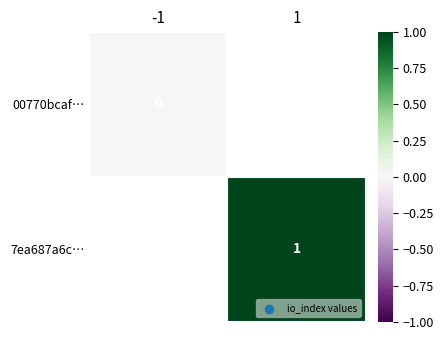

True or false: 7ea687a6c… has a value of 0 at 1.

False